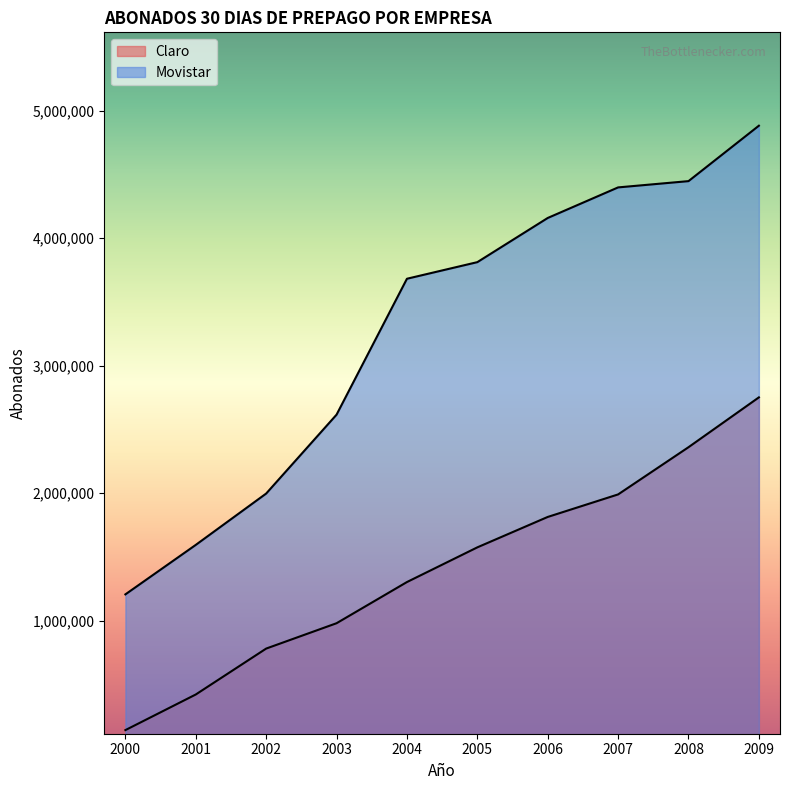

How many data points does each series have?

10